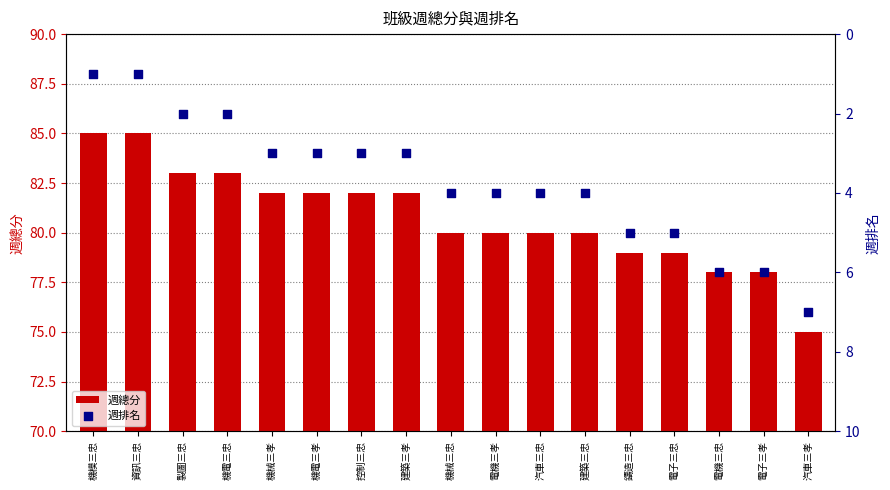

What is the total value across all series at 機械三孝?

85